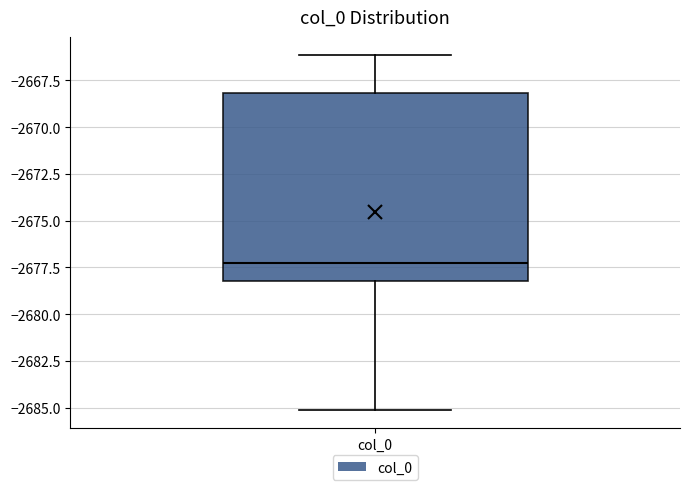

Where does the upper whisker of the box for col_0 end on the y-axis? The values are not printed on the chart, so give them approximately, as read against the axis.

-2666.0